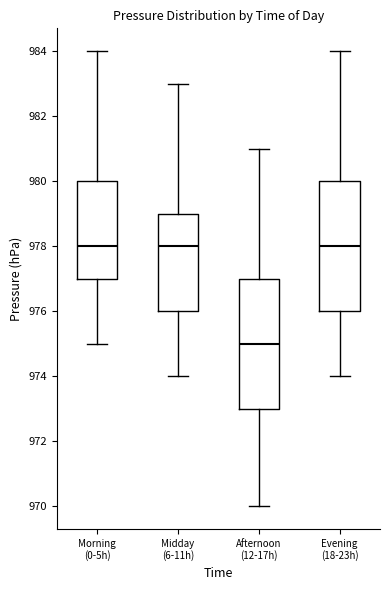

Where does the median line of the box for Morning (0-5h) sit on the y-axis? The values are not printed on the chart, so give them approximately, as read against the axis.

978